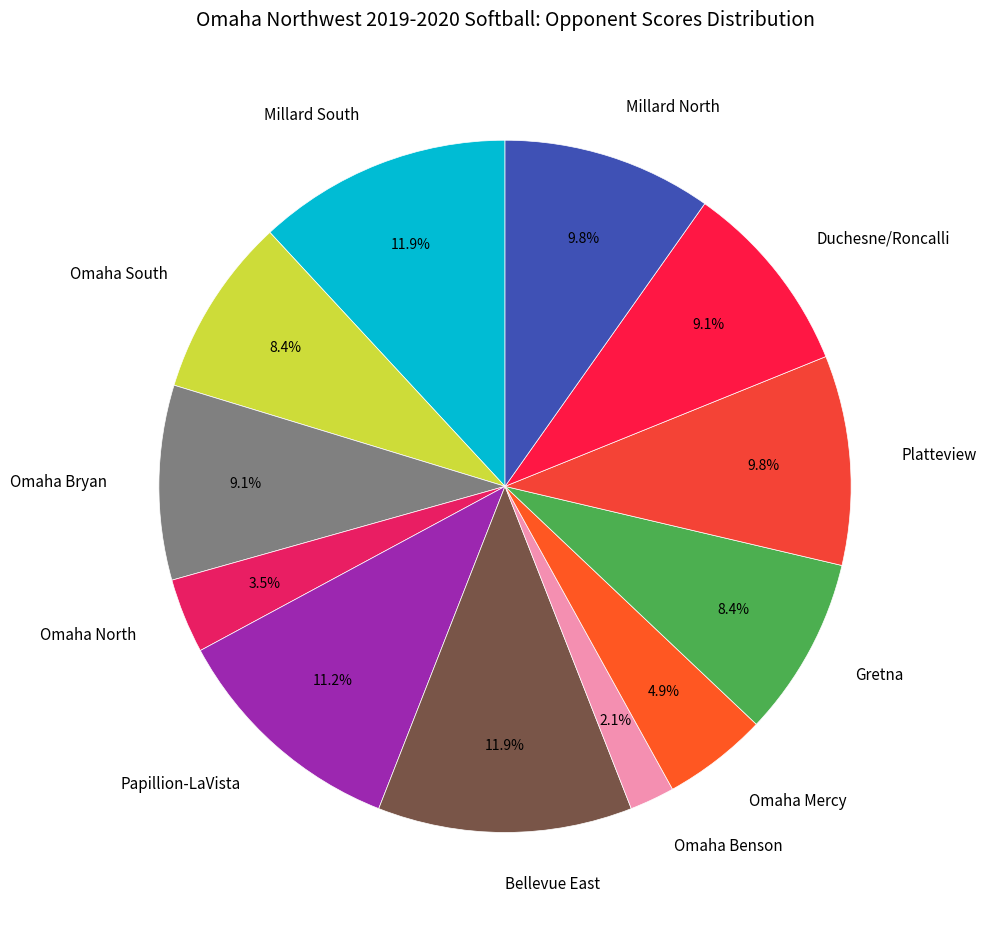

Is Omaha Mercy the majority of the pie?

No